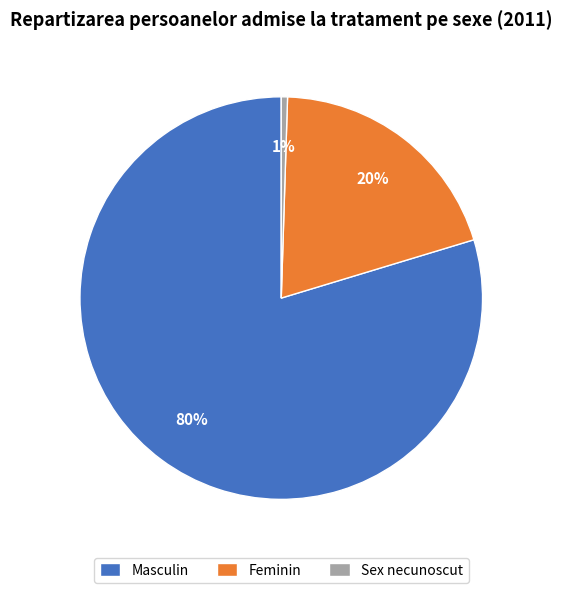

To the nearest percent, what percentage of the pie is Feminin?

20%